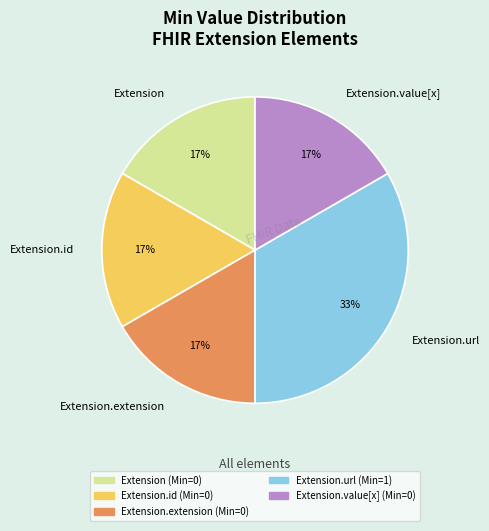

Is there any slice that represents more than half of the pie?

No